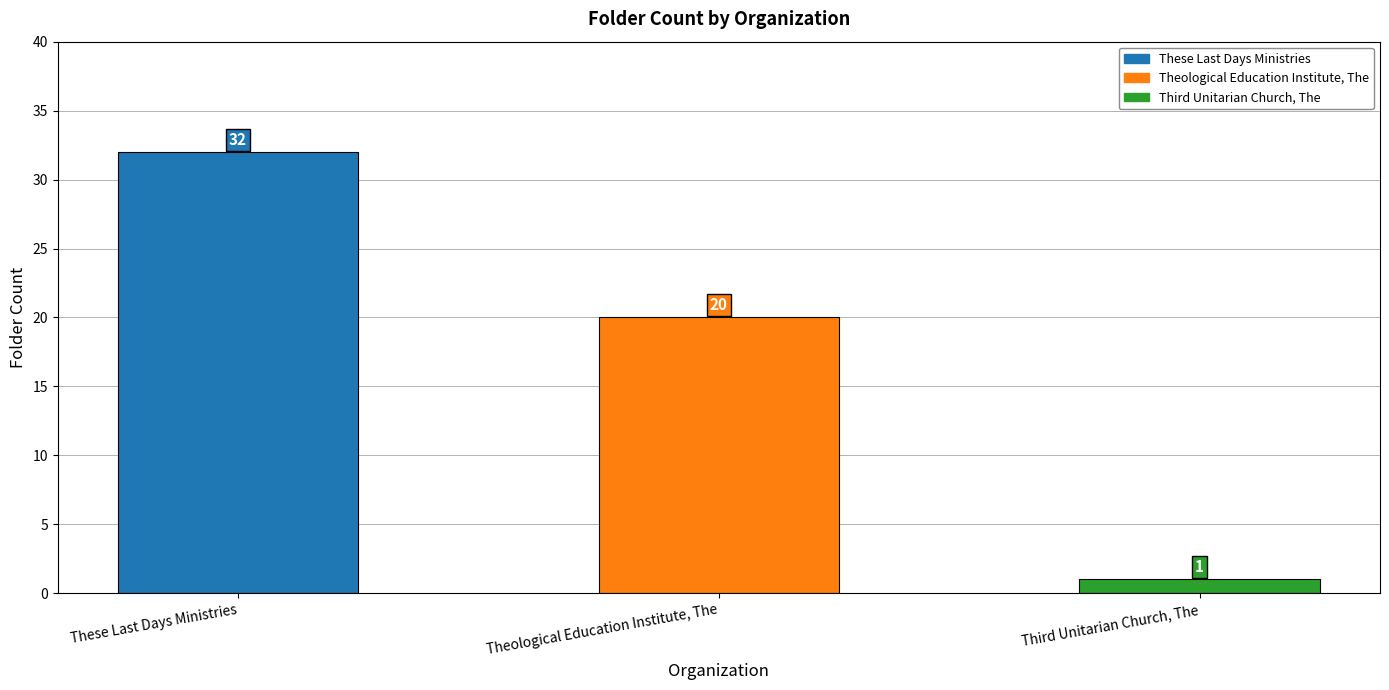

Between Theological Education Institute, The and Third Unitarian Church, The, which is larger?

Theological Education Institute, The